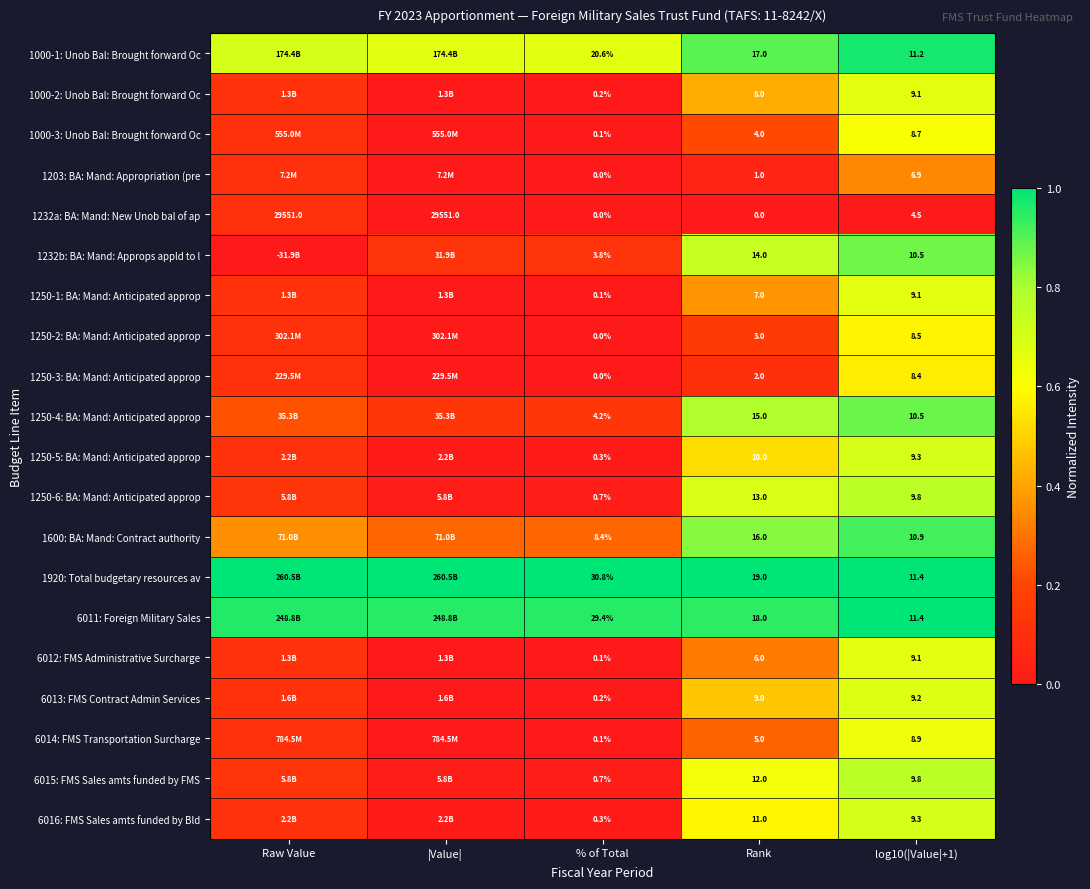

Is the value of 6014: FMS Transportation Surcharge at Rank greater than the value of 6011: Foreign Military Sales at log10(|Value|+1)?

No